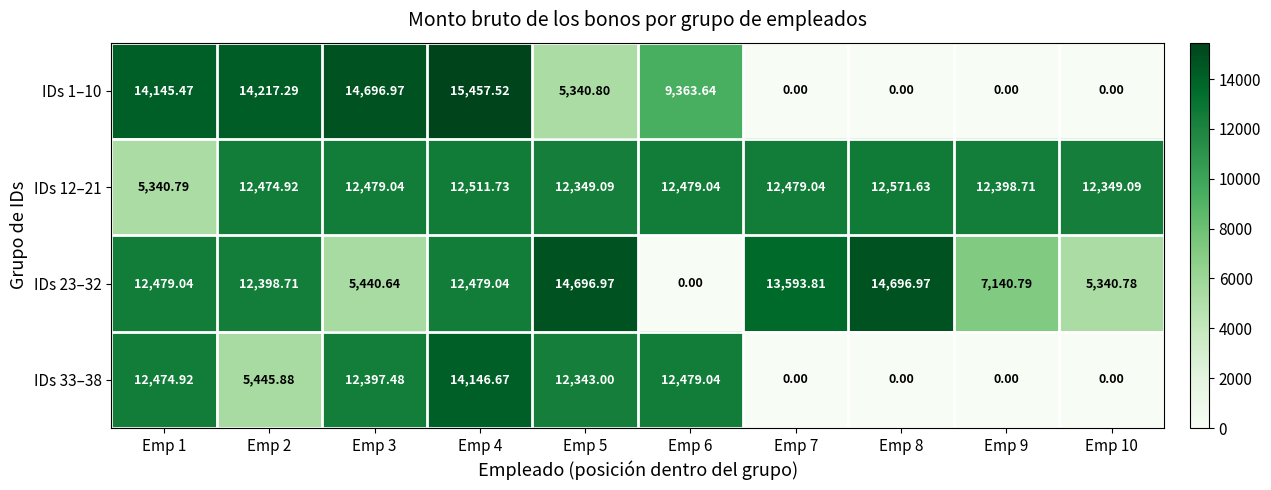

Which label corresponds to the largest value in the chart?

Emp 4